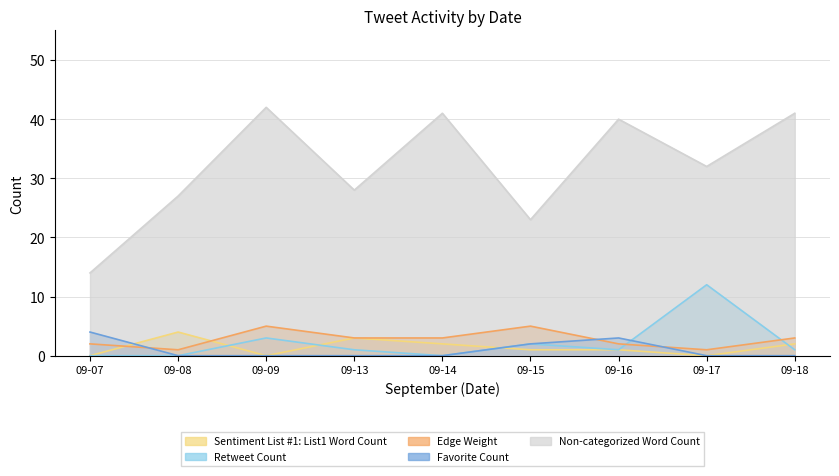

List the series in order of their peak value, lowest first.

Sentiment List #1: List1 Word Count, Favorite Count, Edge Weight, Retweet Count, Non-categorized Word Count